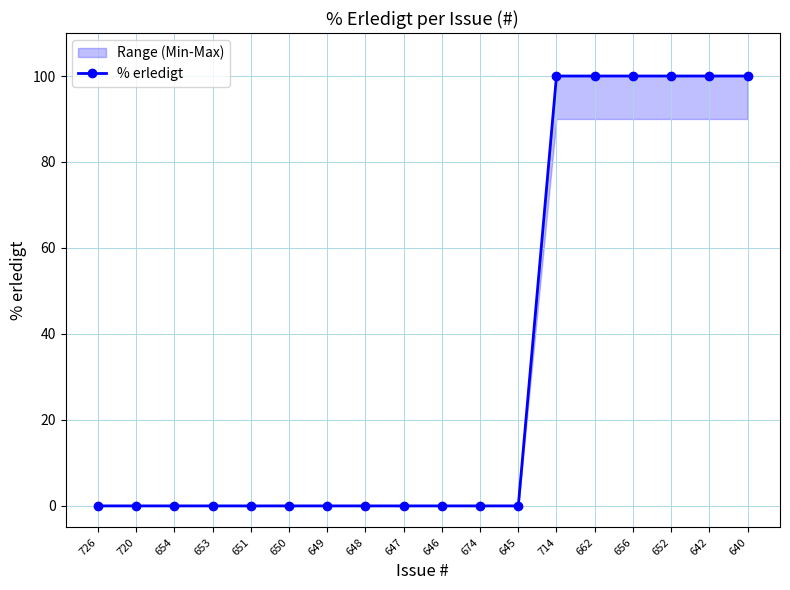

List the labels in order of value, largest first.

714, 662, 656, 652, 642, 640, 726, 720, 654, 653, 651, 650, 649, 648, 647, 646, 674, 645